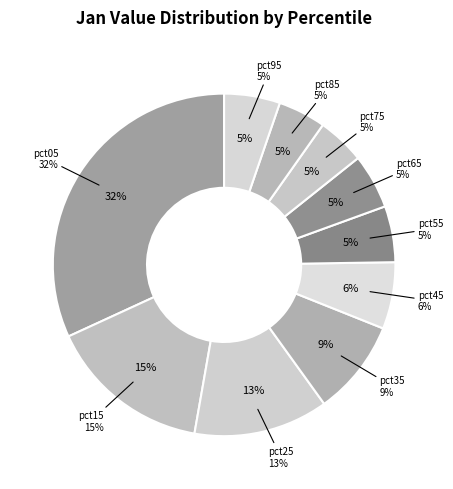

Does pct65 account for over 50% of the chart?

No